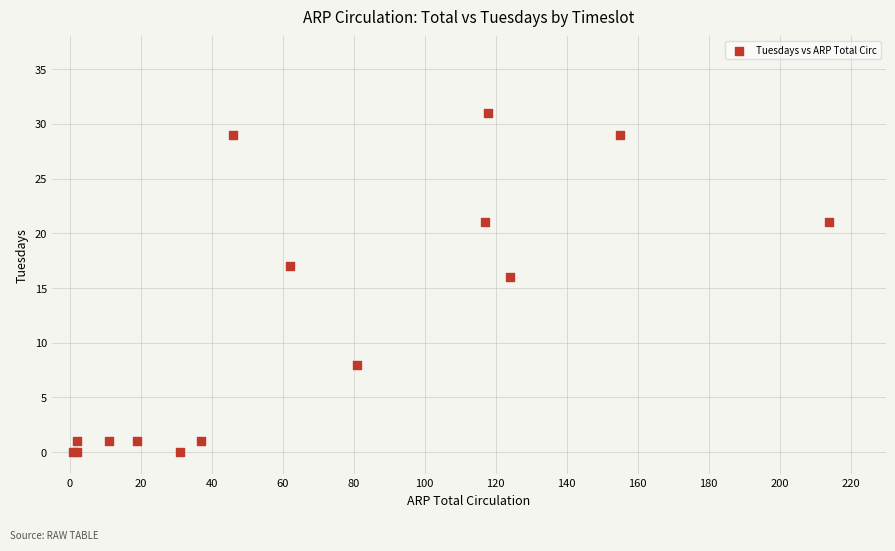

What Y value in the scatter plot is closest to 15?

16